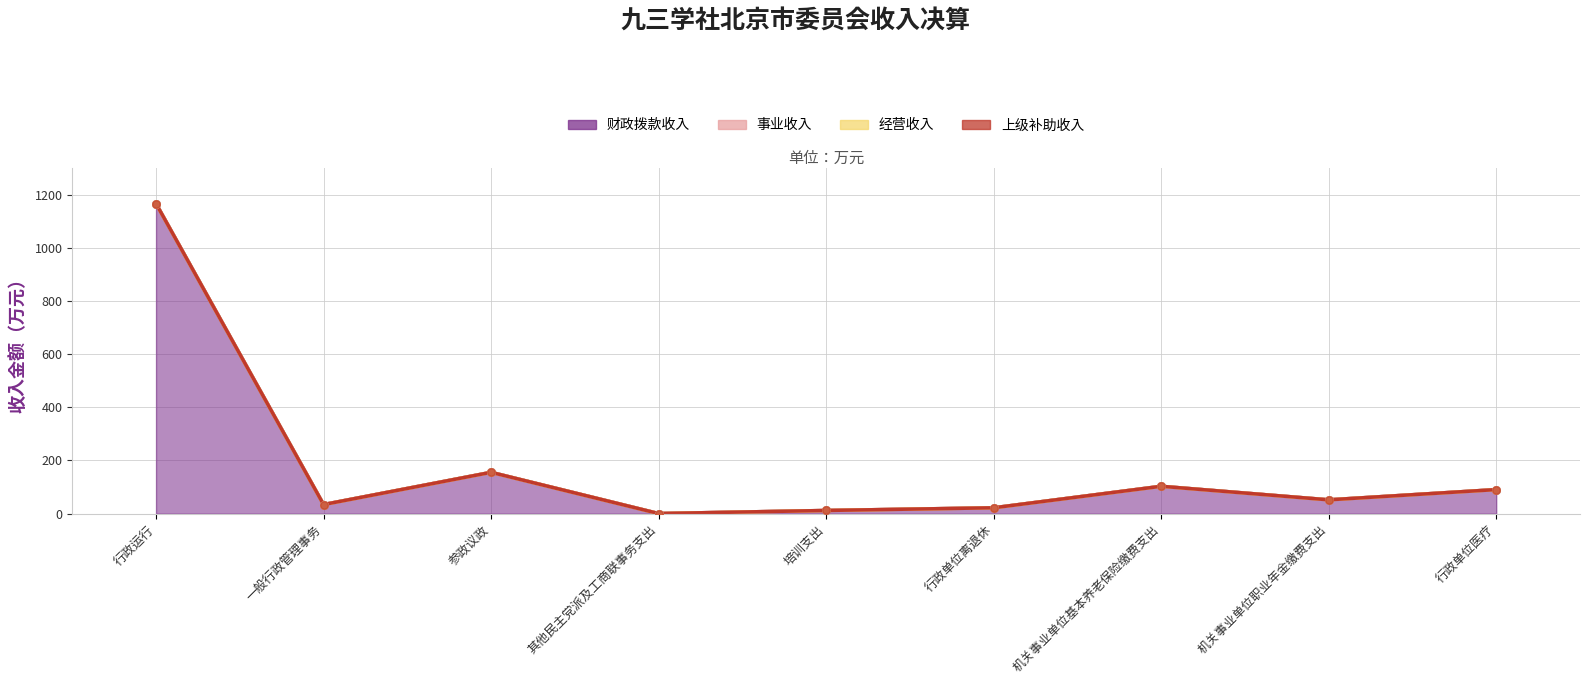

Is the value of 经营收入 at 参政议政 greater than the value of 上级补助收入 at 其他民主党派及工商联事务支出?

No